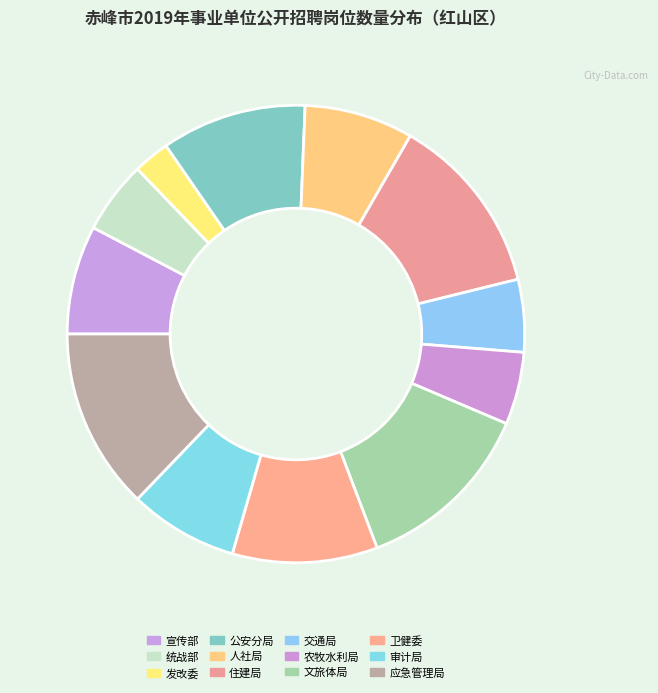

How many segments does this pie chart have?

12